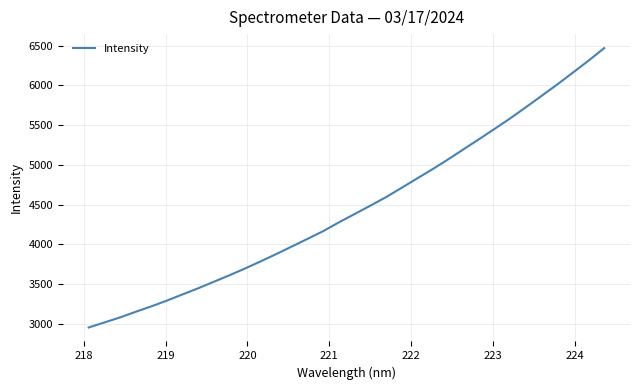

What is the minimum value shown in the chart?

2956.3